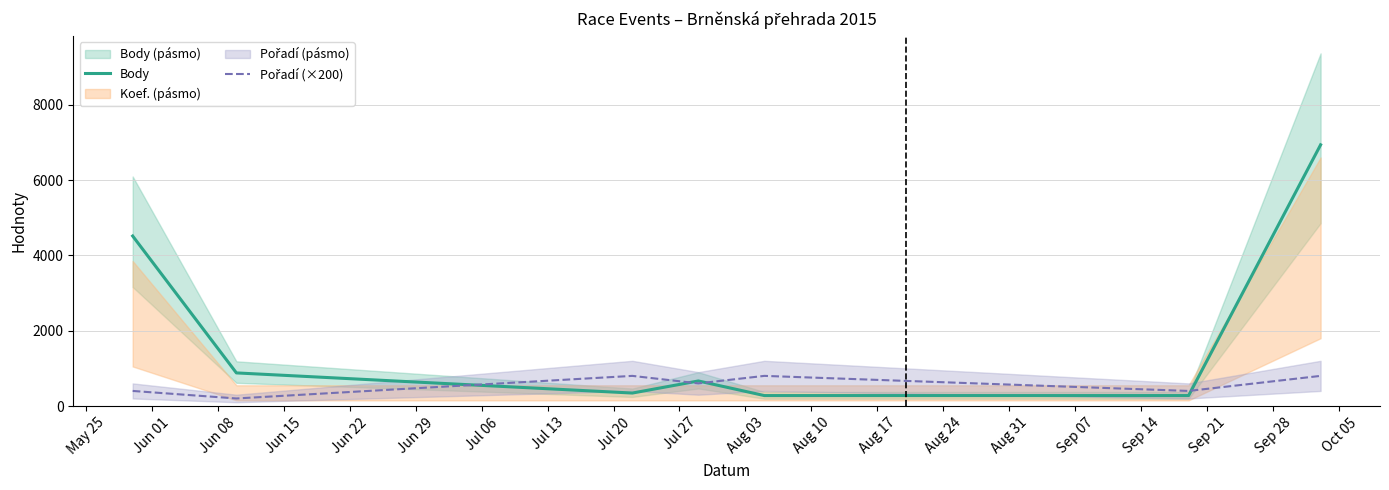

What is the lowest value of the Body series?

277